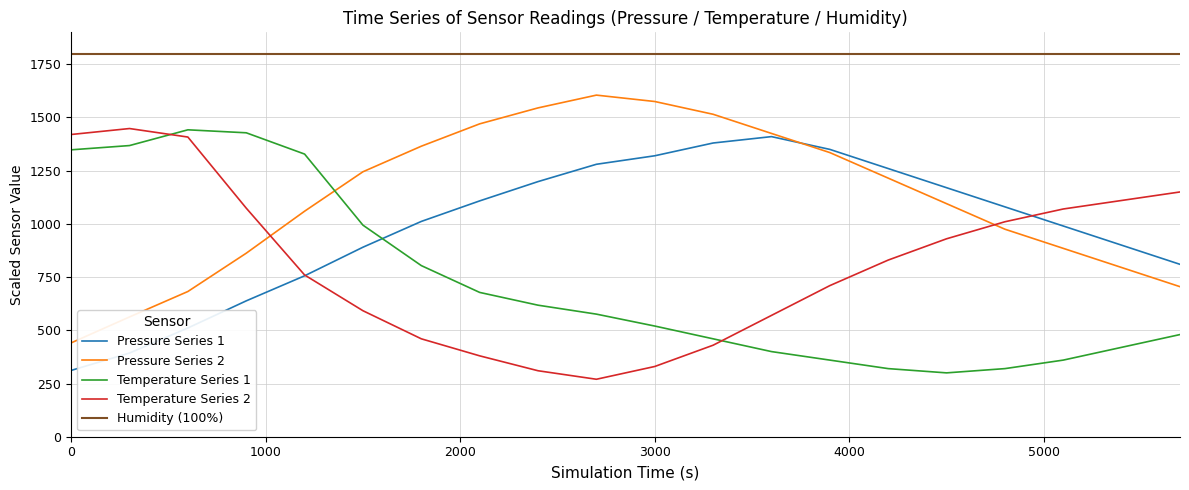

Which series has the largest total across all categories?

Humidity (100%)